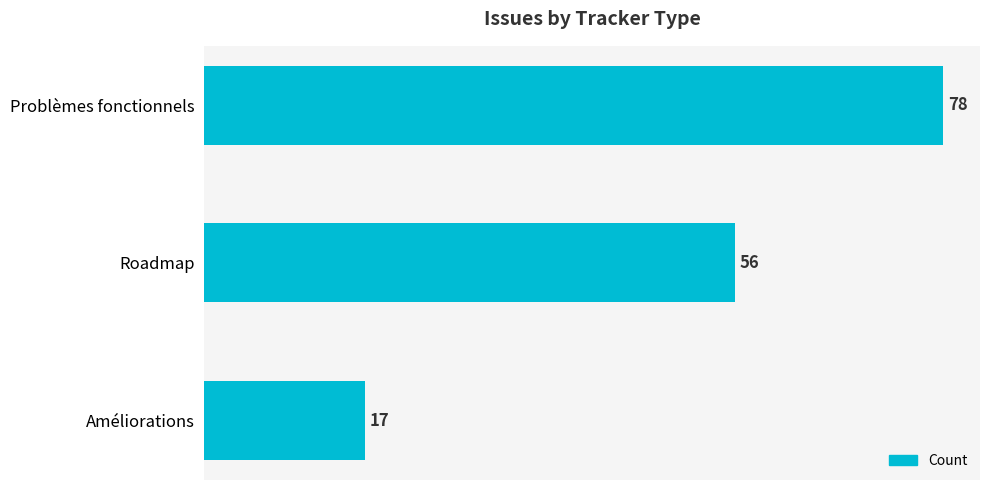

What is the sum of all values?

151